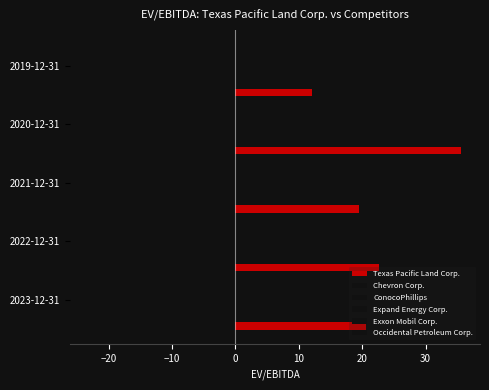

Where is Exxon Mobil Corp. nearest to the value -8?

2021-12-31